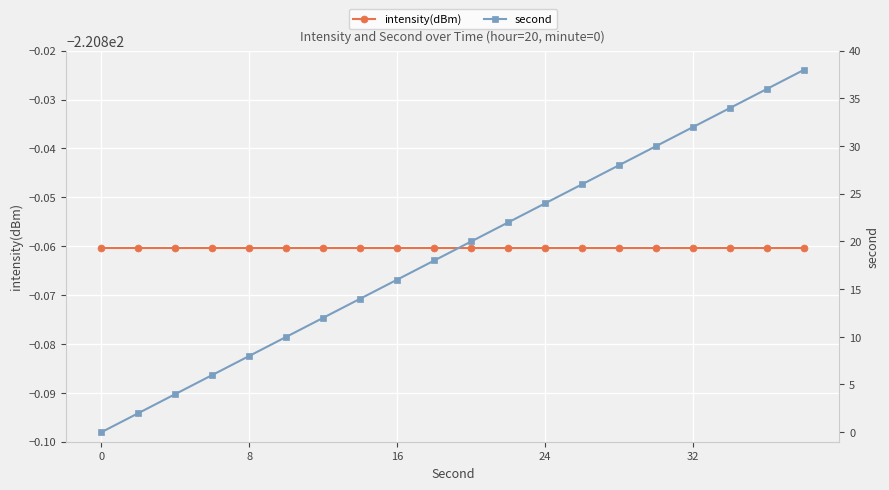

Does the chart display data point markers on the line(s)?

Yes